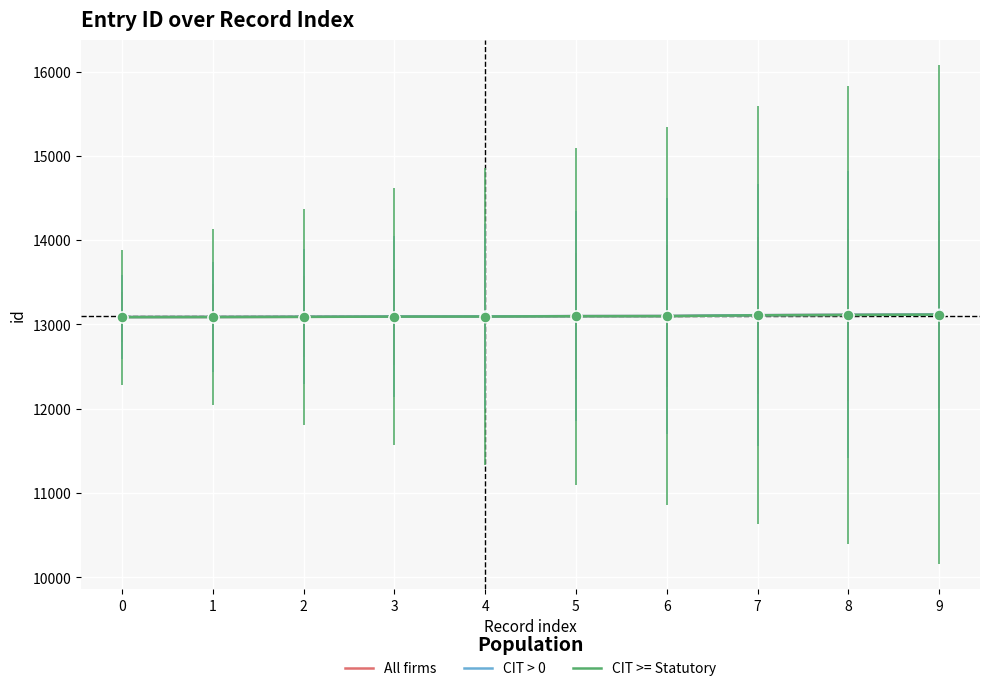

What is the total value across all series at 7?

39330.0